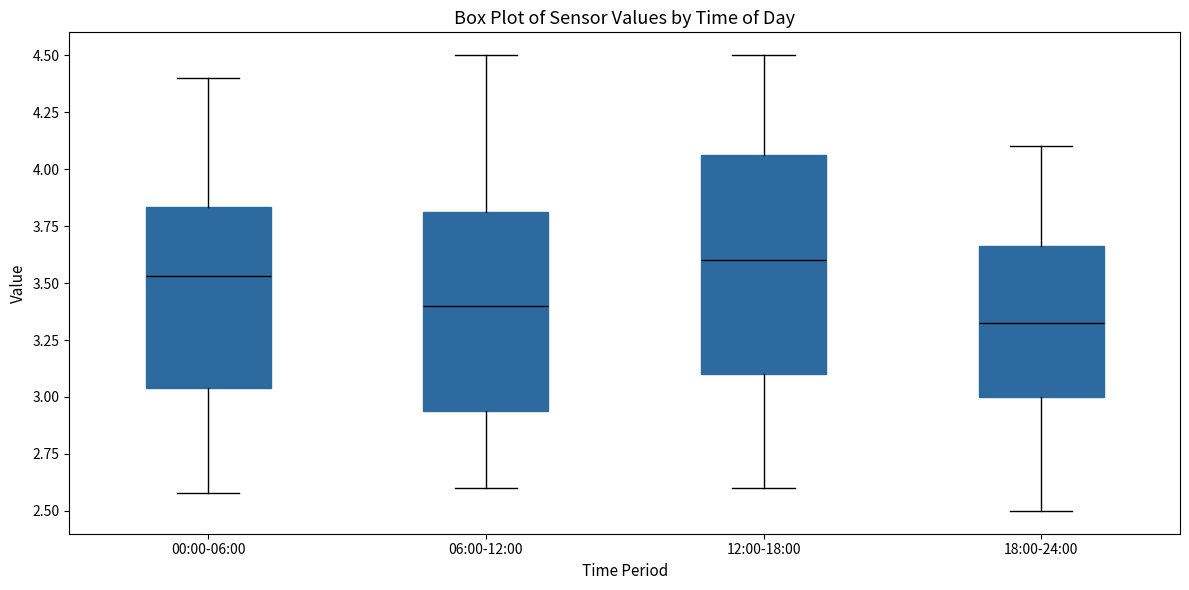

Which box's median line is the highest?

12:00-18:00